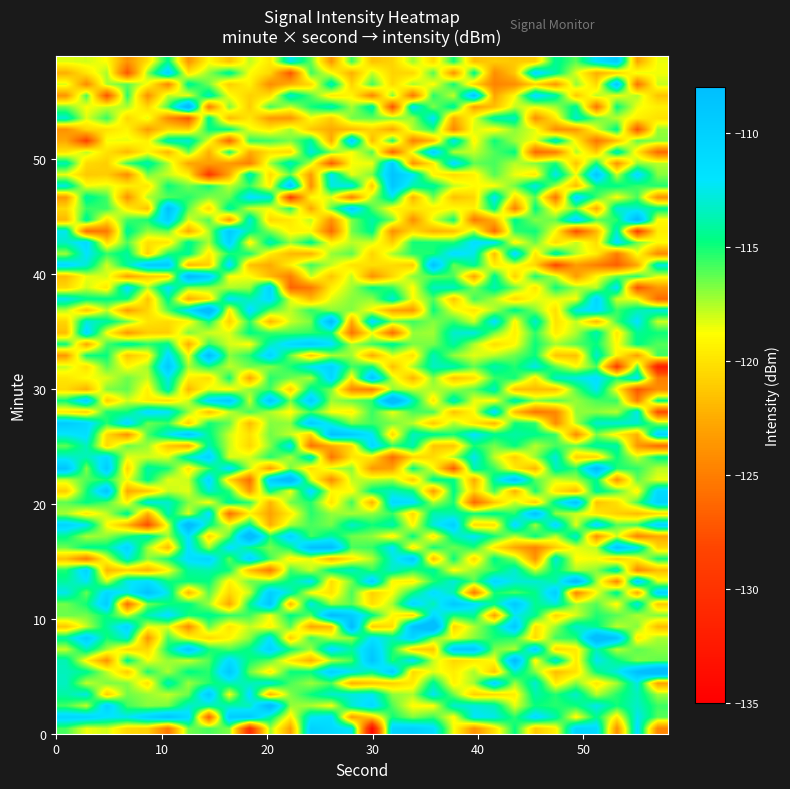

Reading left to right, list all the values displayed in this chart.

-115.9	-118.6	-118.1	-120.5	-120.8	-125.4	-116.5	-115.9	-116.7	-130.4	-117.2	-123.2	-110.1	-111.0	-112.4	-134.2	-110.5	-110.1	-111.4	-118.7	-123.9	-120.1	-114.7	-121.1	-119.4	-110.5	-111.1	-124.0	-111.4	-124.5